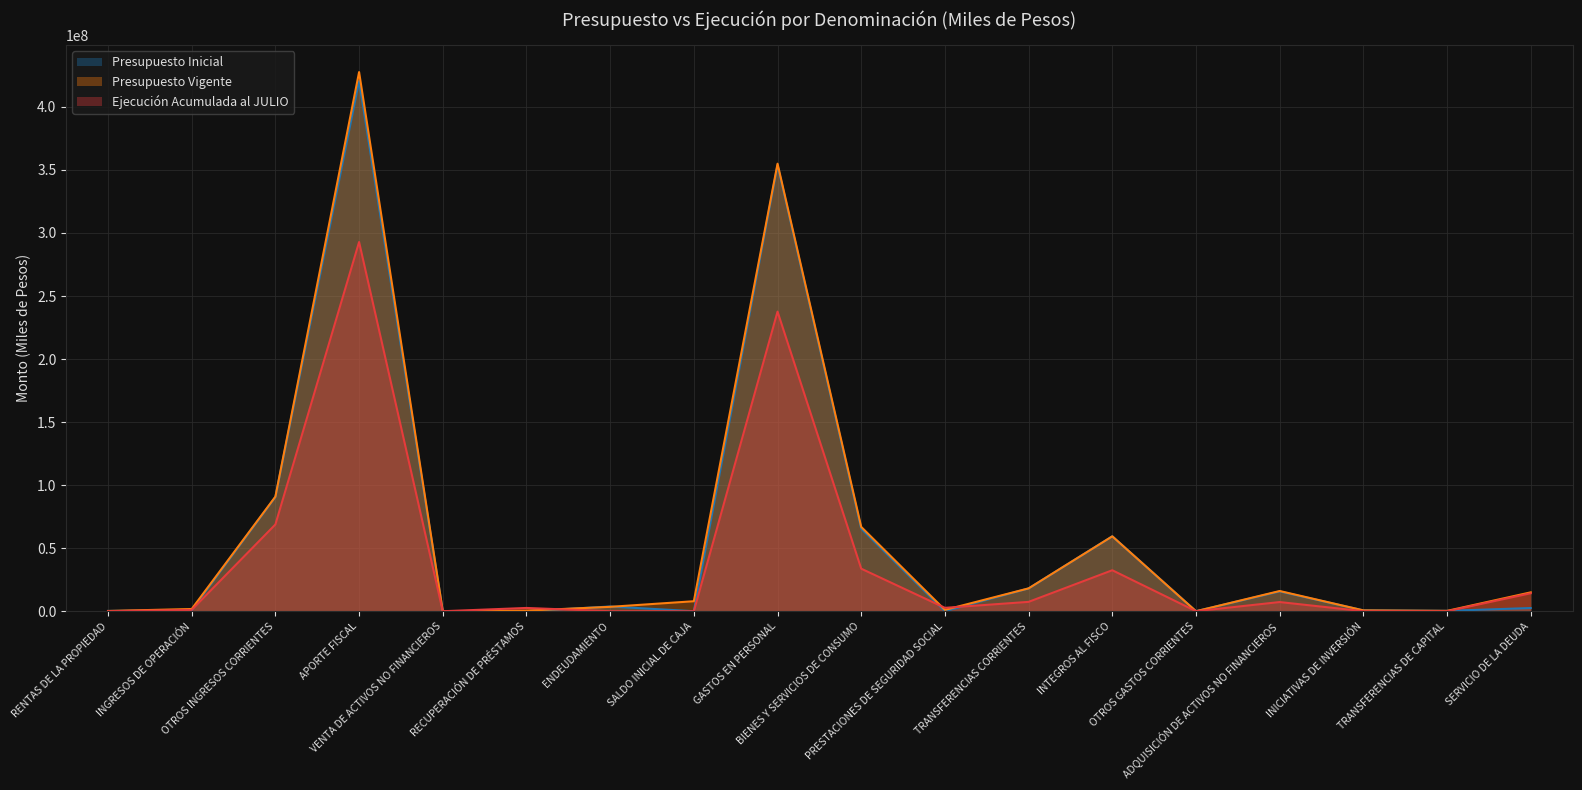

At which category does Ejecución Acumulada al JULIO reach its first local peak?

APORTE FISCAL